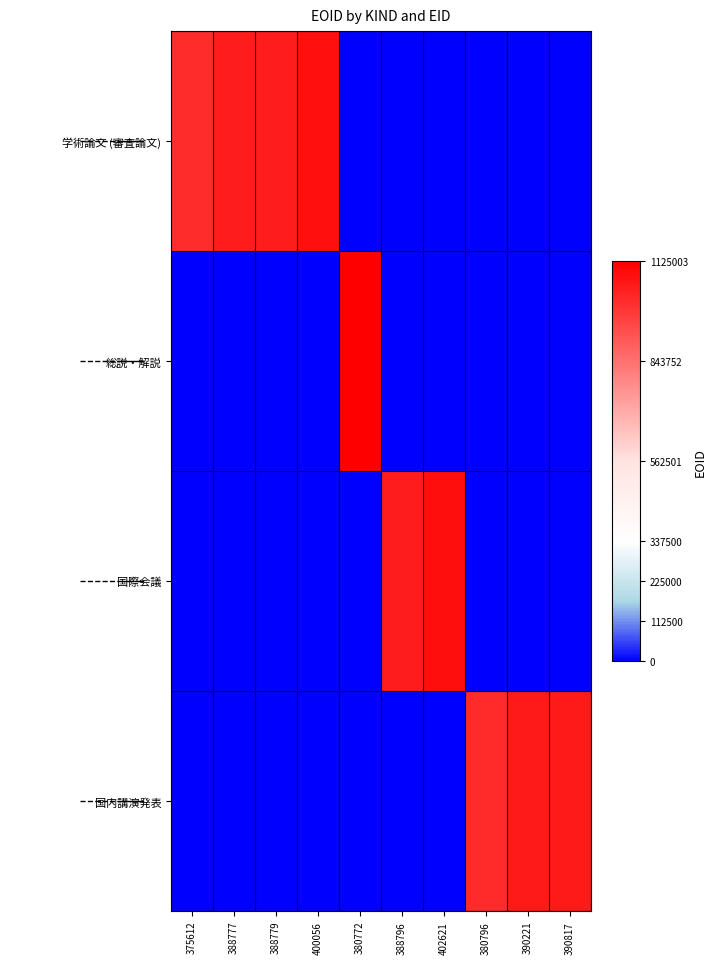

What is the total value across all series at 390221?

1055014